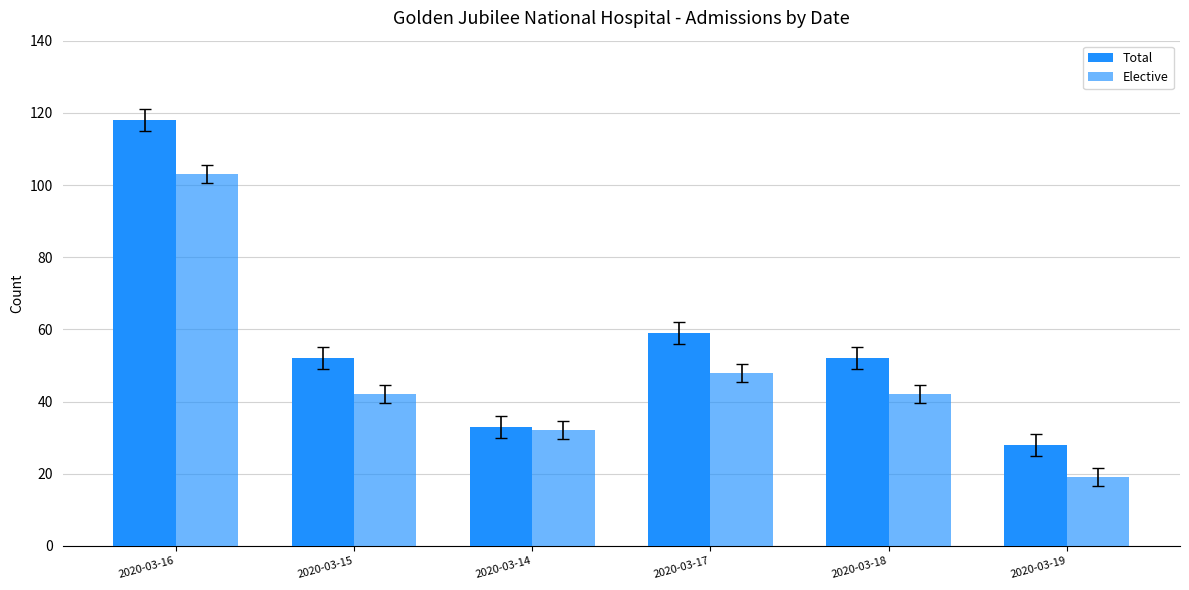

Count the number of categories in the chart.

6